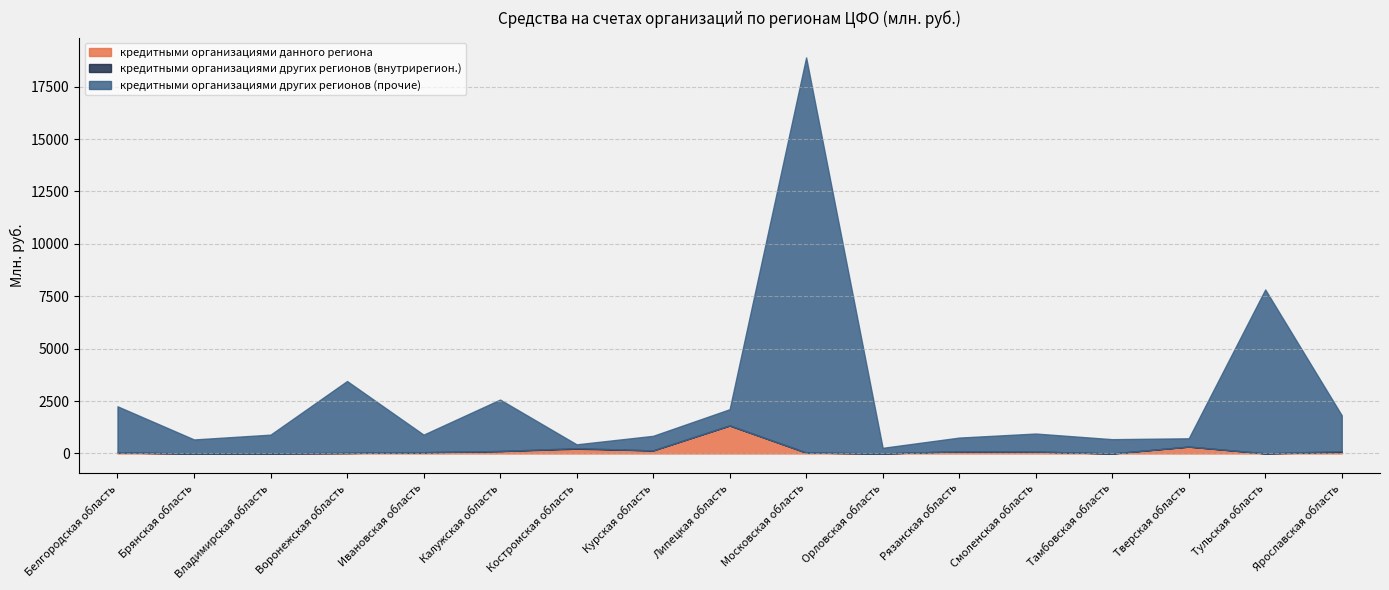

What is the label of the 17th point from the right?

Белгородская область